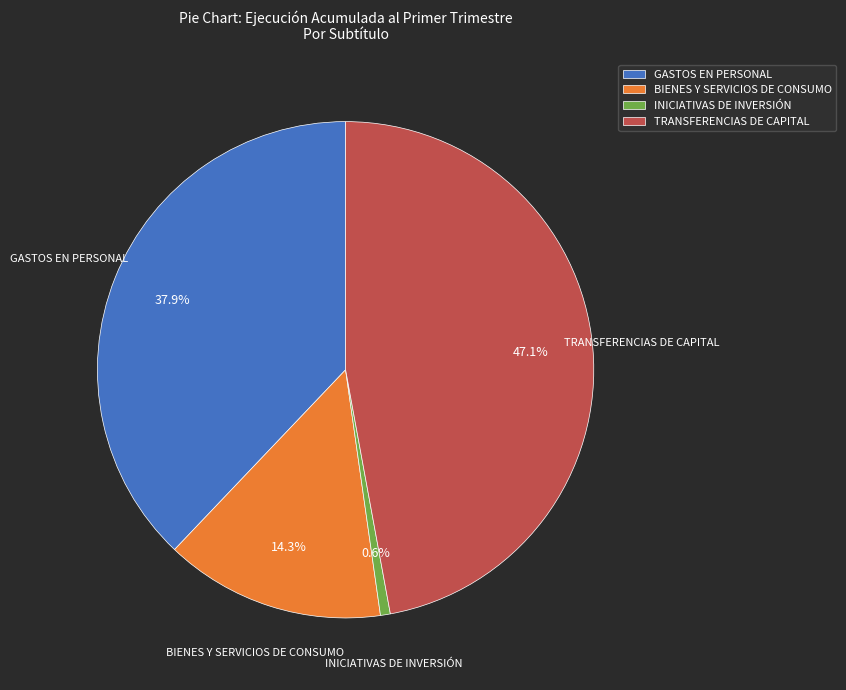

To the nearest percent, what portion does BIENES Y SERVICIOS DE CONSUMO represent?

14%